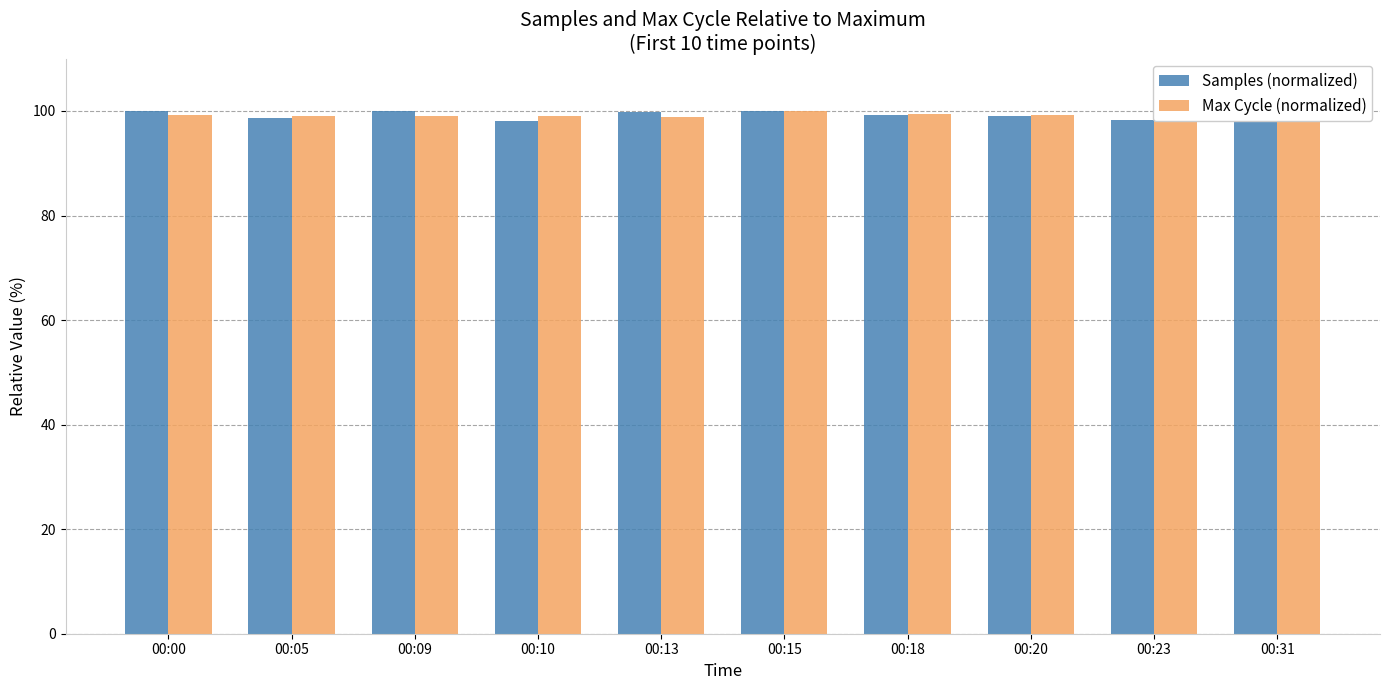

How many groups of bars are there?

10